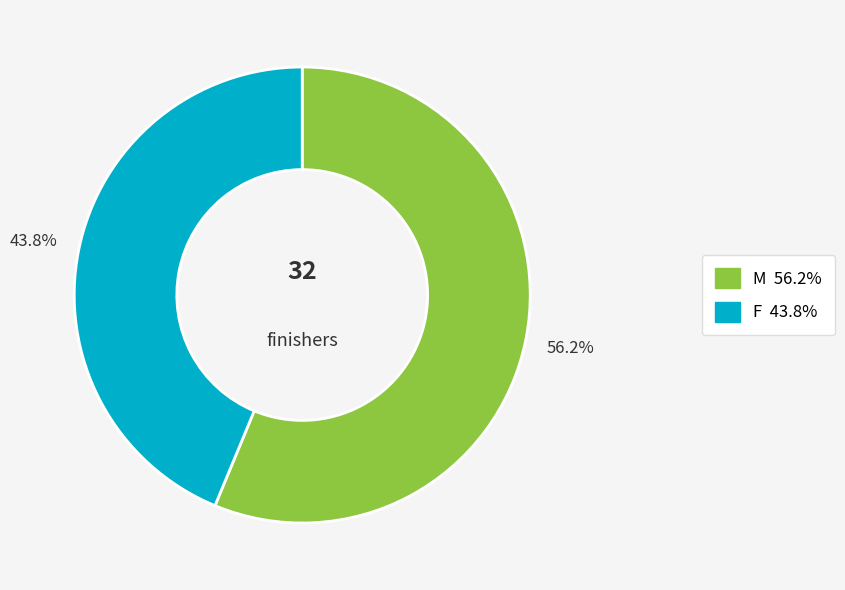

The F slice represents 30% of the pie. True or false?

False